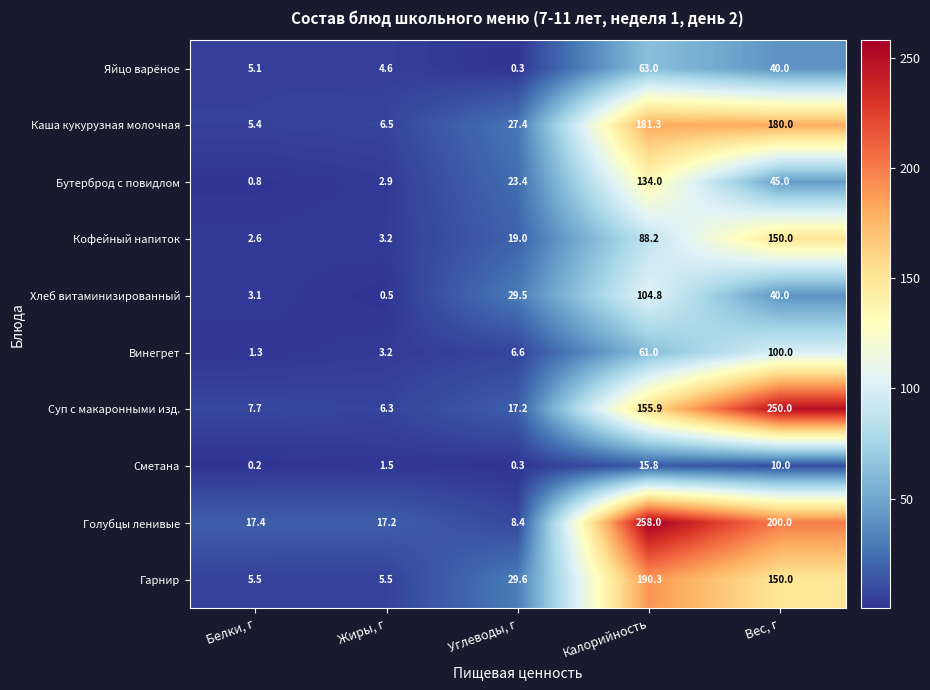

What is the average value of the Гарнир series?

76.2